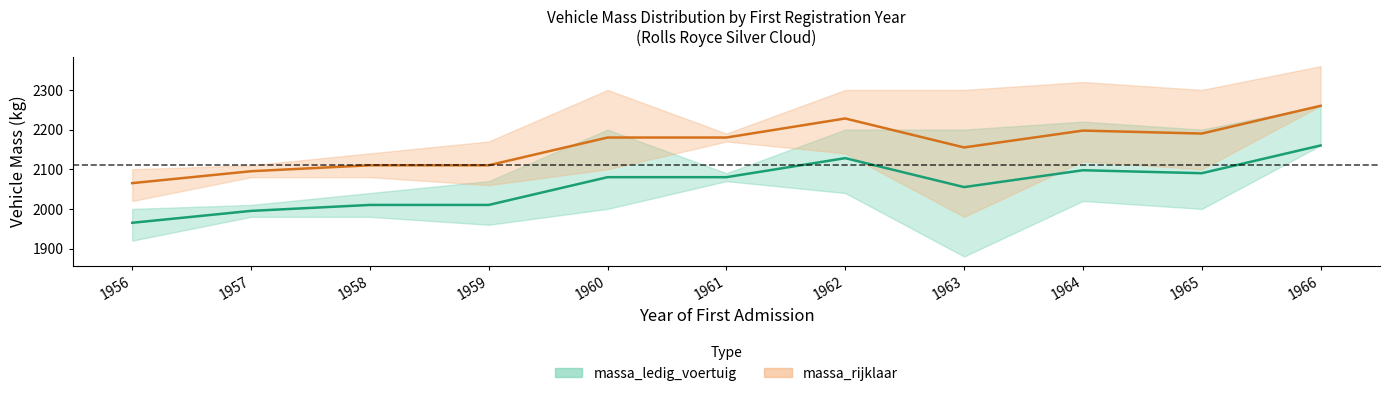

What is the sum of the massa_ledig_voertuig_mean values at 1963 and 1966?

4215.0